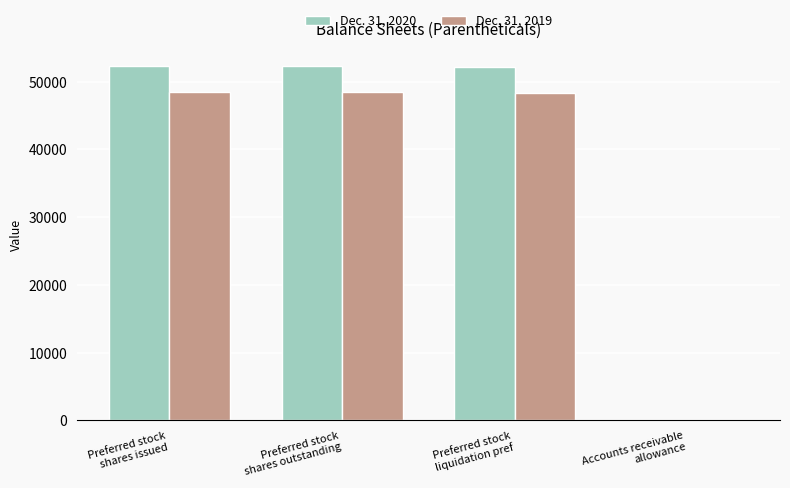

What is the maximum value shown in the chart?

52369